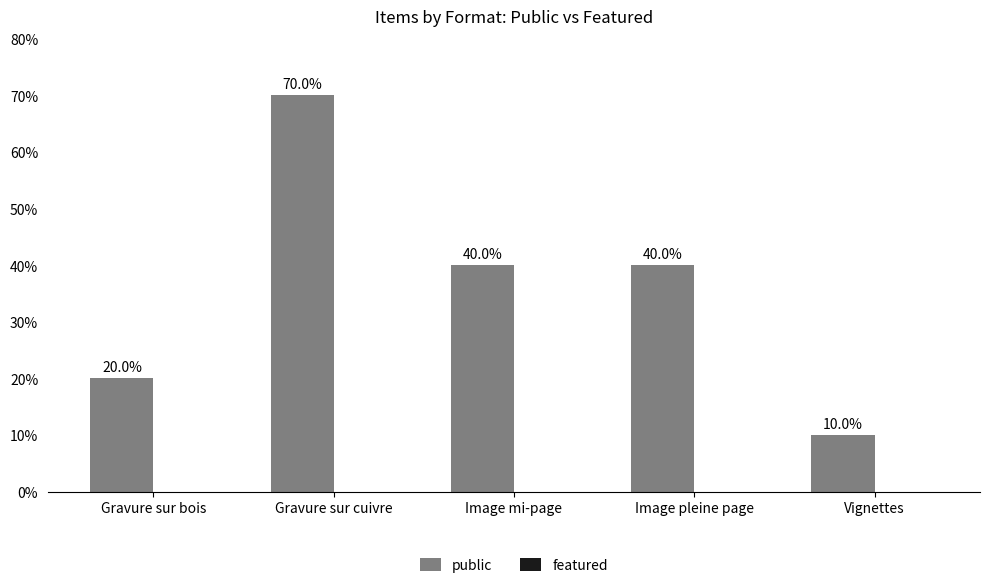

Reading left to right, list all the values displayed in this chart.

20	70	40	40	10